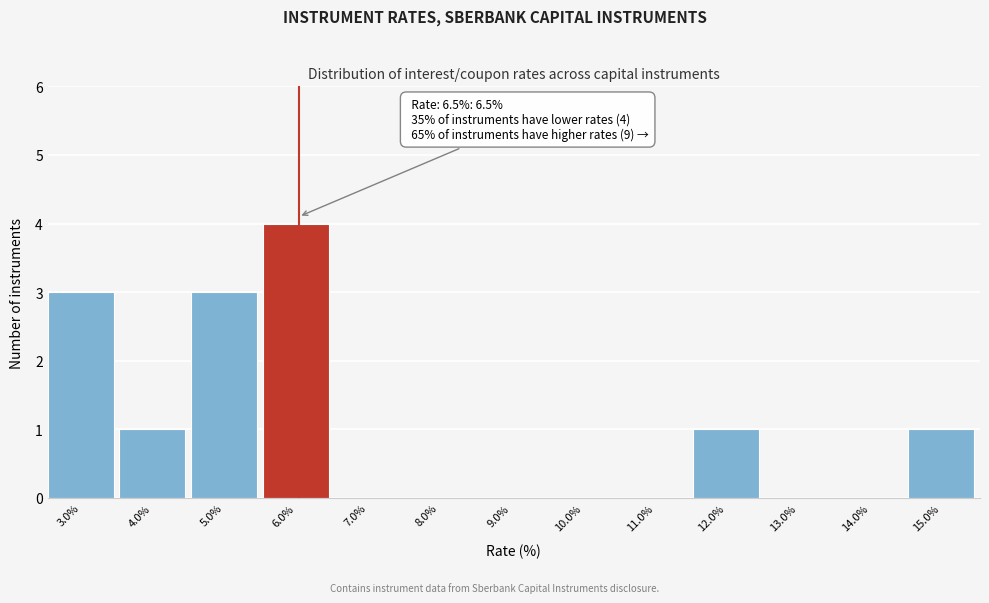

Reading left to right, what are all the values shown in this chart?

3.0%=3	4.0%=1	5.0%=3	6.0%=4	7.0%=0	8.0%=0	9.0%=0	10.0%=0	11.0%=0	12.0%=1	13.0%=0	14.0%=0	15.0%=1